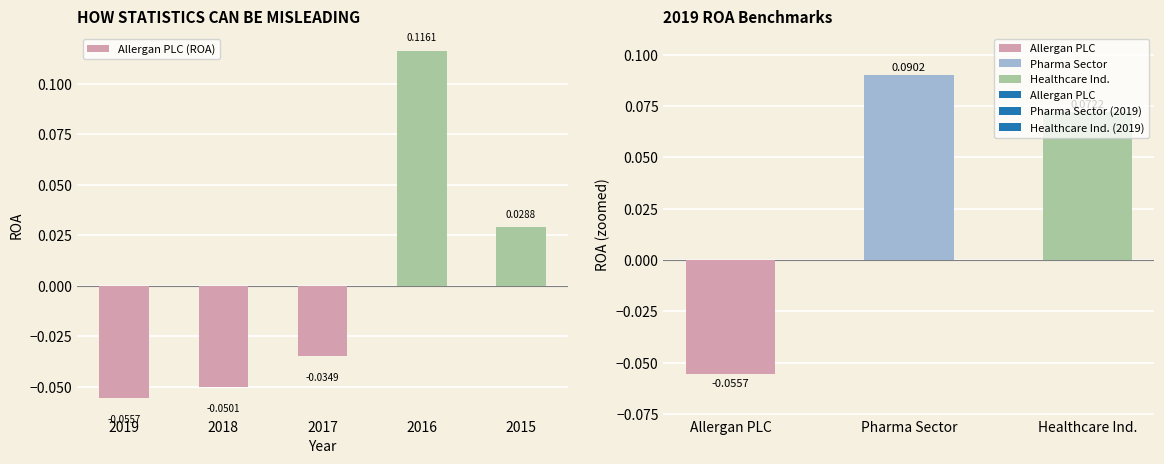

How many values are between 0 and 1?

2